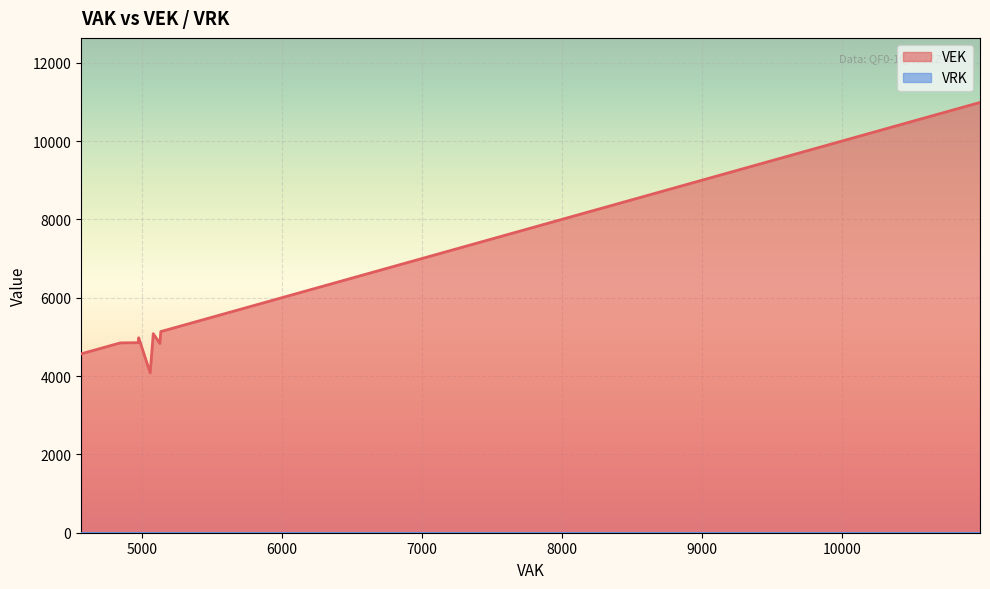

Does the chart display data point markers on the line(s)?

No